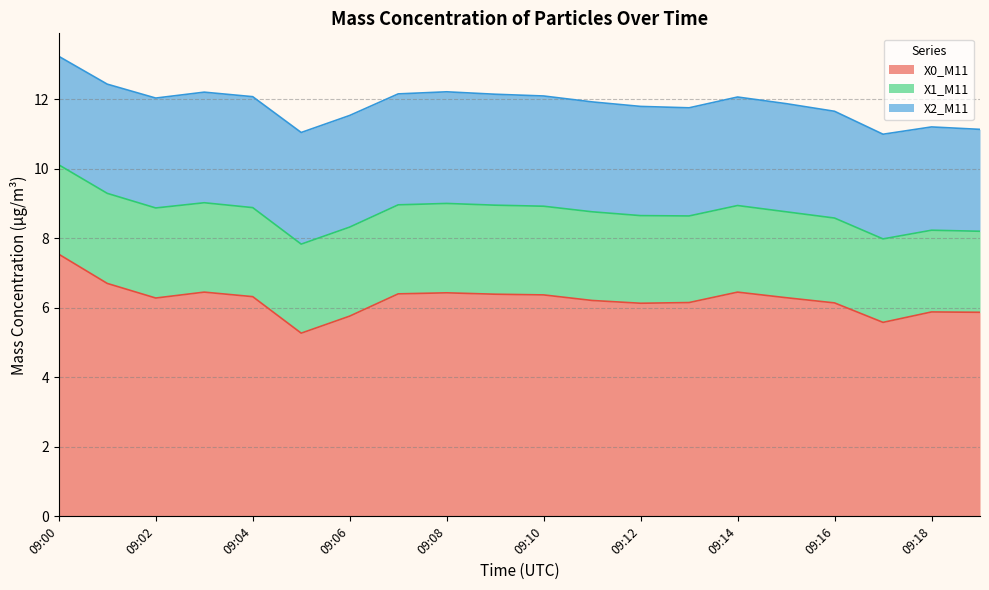

Does the chart display data point markers on the line(s)?

No